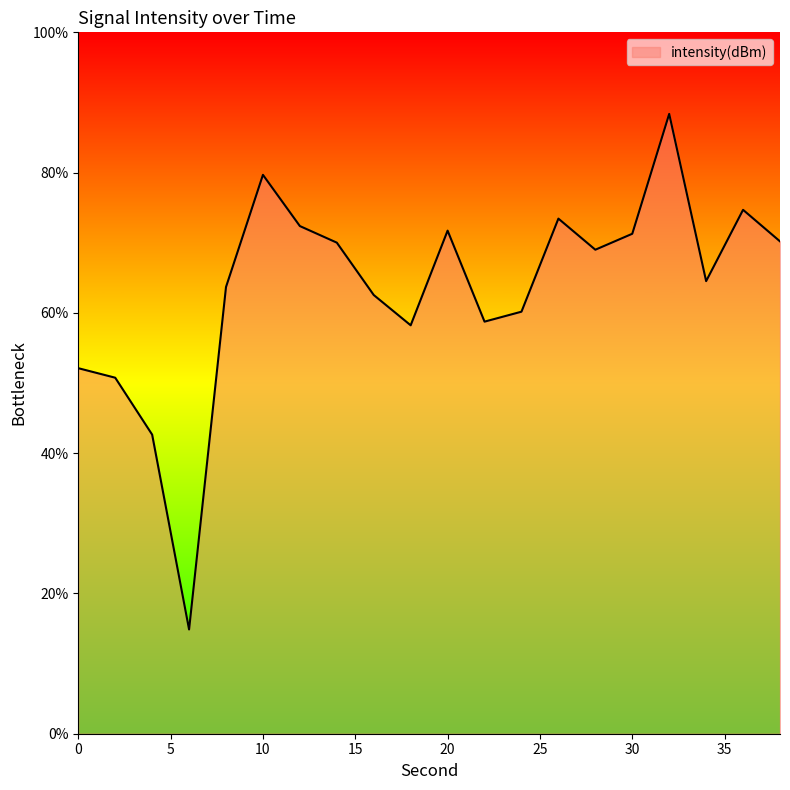

What is the difference between the maximum and minimum values?

73.5